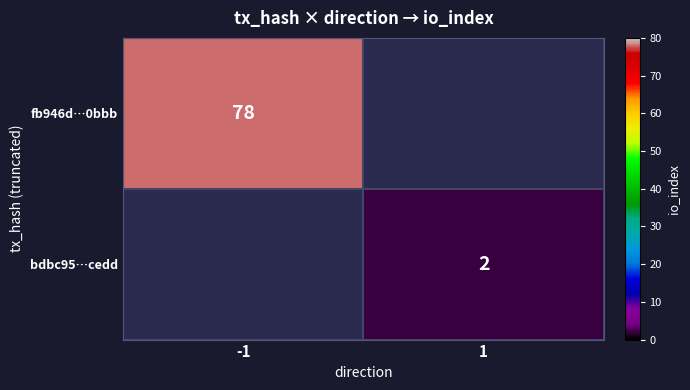

The bdbc95…cedd series shows 3.0 at 1. True or false?

False